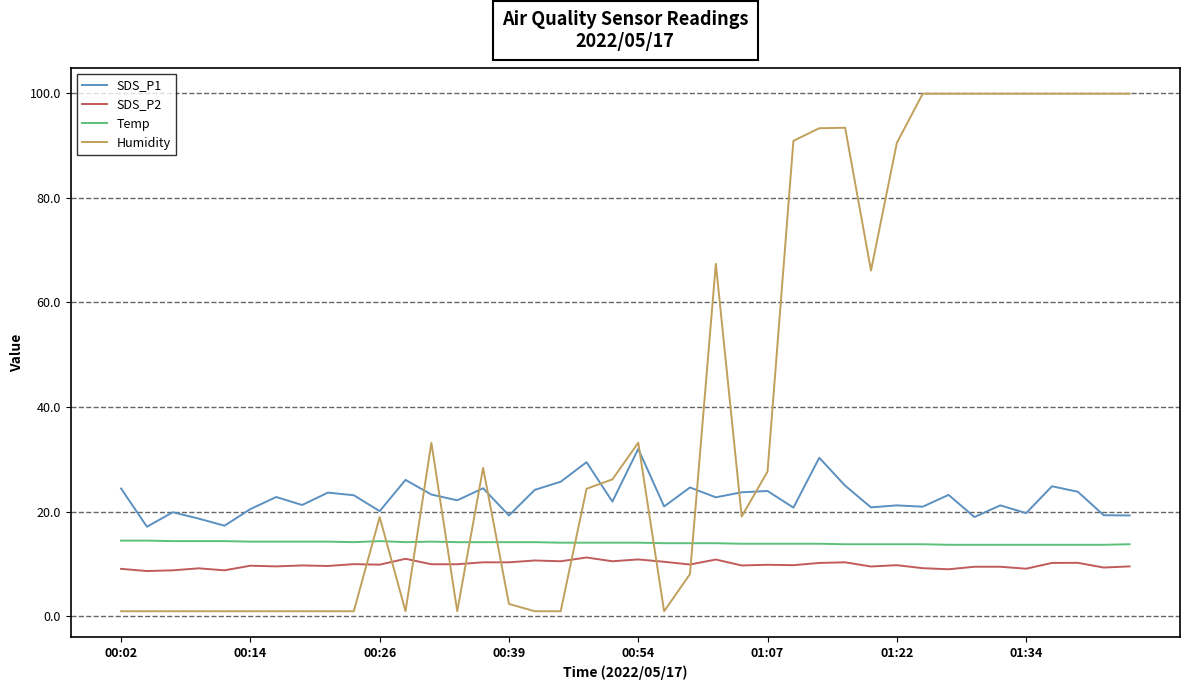

Which series has the largest range (max minus min)?

Humidity